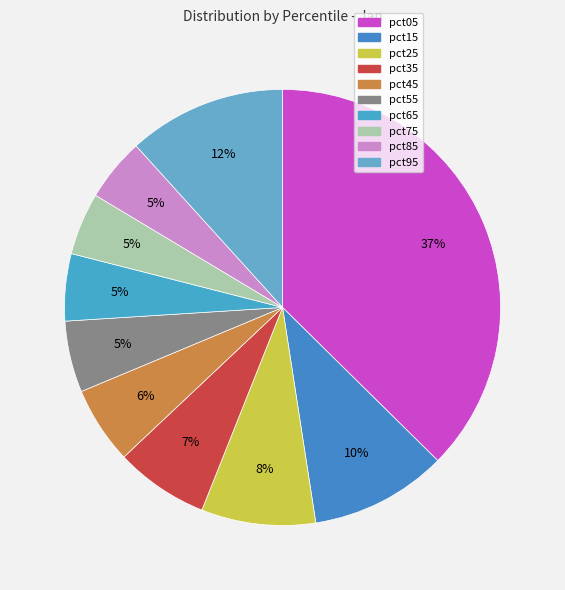

How many segments does this pie chart have?

10